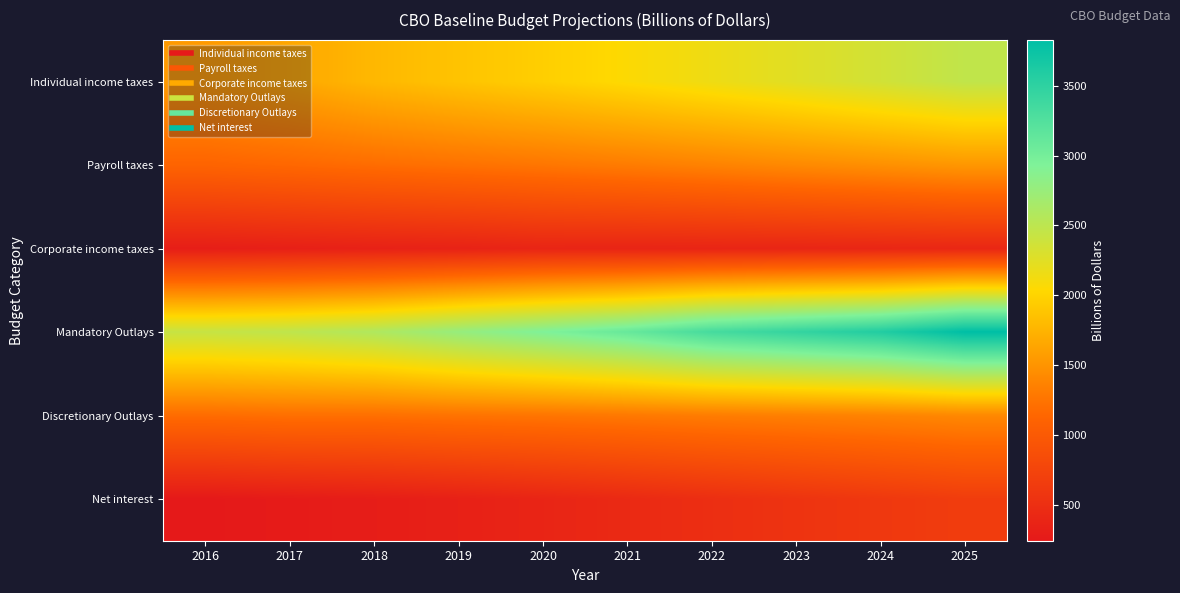

What is the greatest value displayed?

3827.2